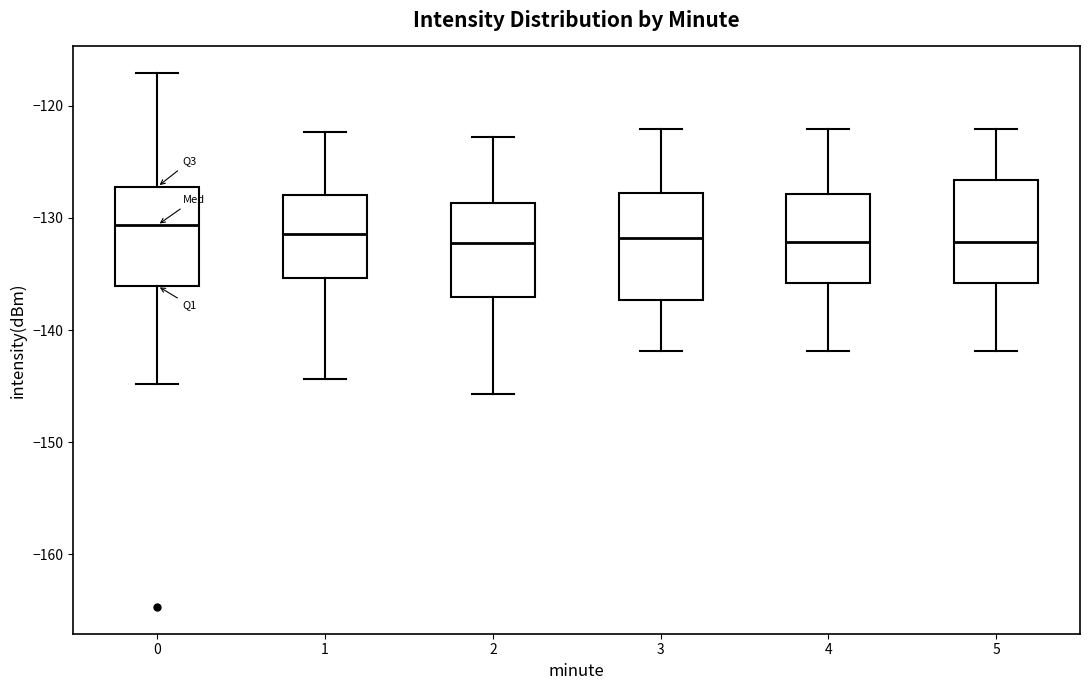

Reading left to right, transcribe this box plot: for each box, give where its median line is, the range the box spans, and where its two whiskers end, as read against the y-axis. The values are not printed on the chart, so give them approximately, as read against the axis.

0: median -131, box -136 to -127, whiskers -145 to -117
1: median -131, box -135 to -128, whiskers -144 to -122
2: median -132, box -137 to -129, whiskers -146 to -123
3: median -132, box -137 to -128, whiskers -142 to -122
4: median -132, box -136 to -128, whiskers -142 to -122
5: median -132, box -136 to -127, whiskers -142 to -122